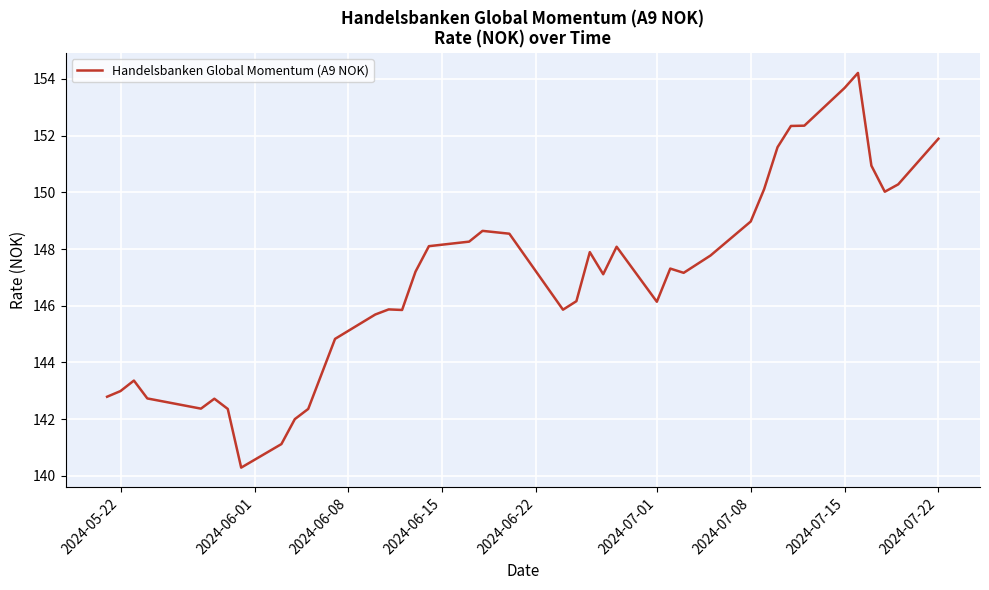

What is the difference between the maximum and minimum values?

13.9